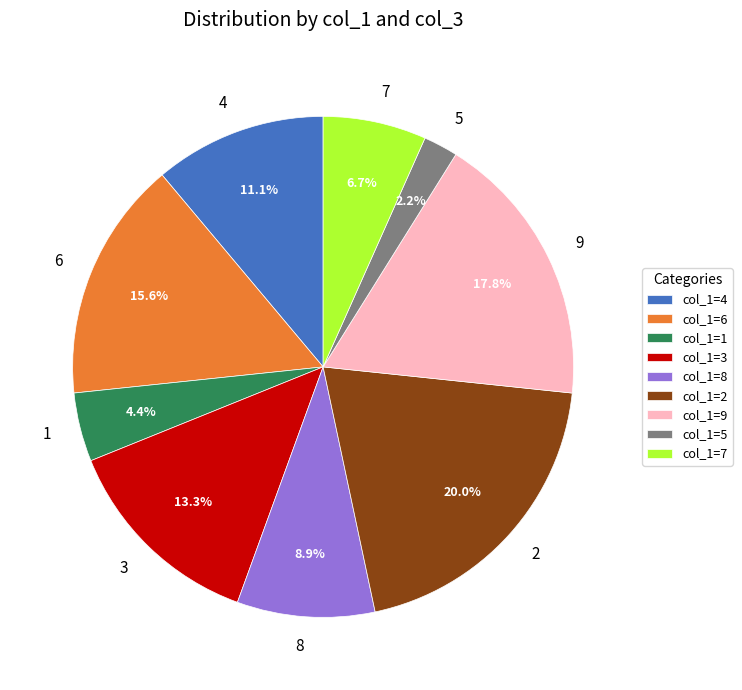

How many slices are in this pie chart?

9